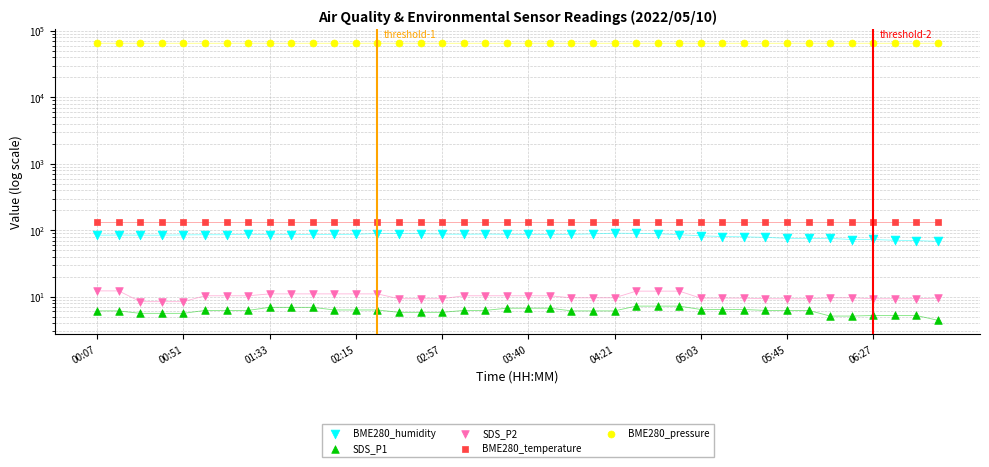

What are all the series names shown in the legend?

BME280_humidity, SDS_P1, SDS_P2, BME280_temperature, BME280_pressure